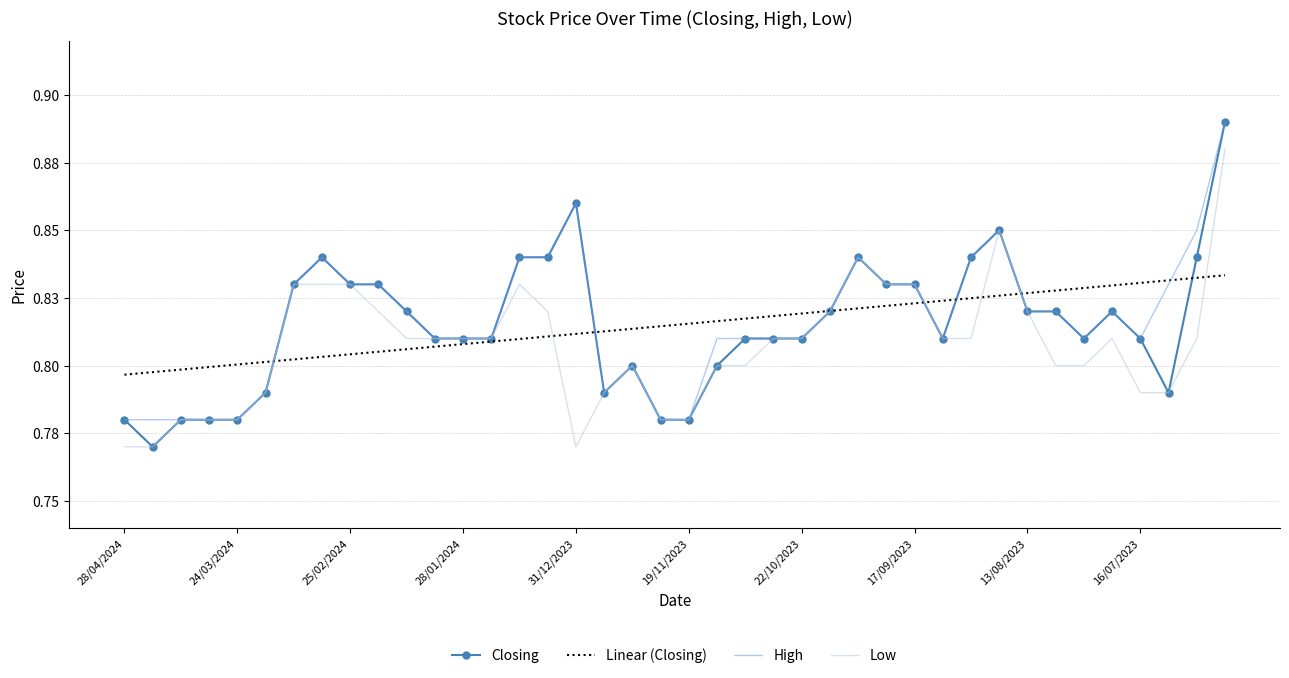

How many distinct data groups are displayed?

4